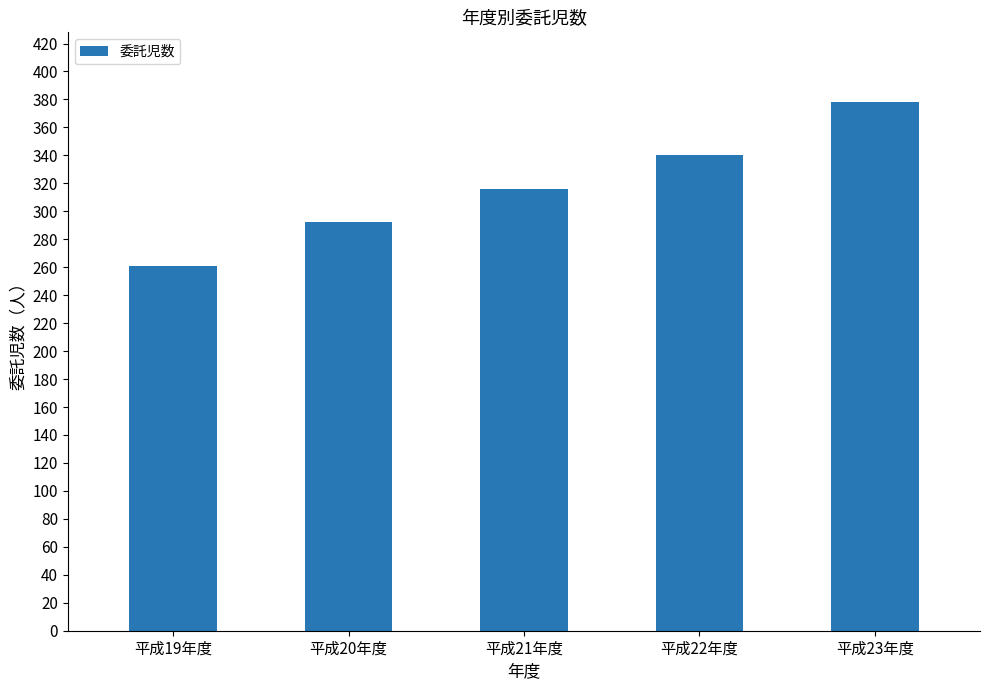

Rank the categories by value from highest to lowest.

平成23年度, 平成22年度, 平成21年度, 平成20年度, 平成19年度